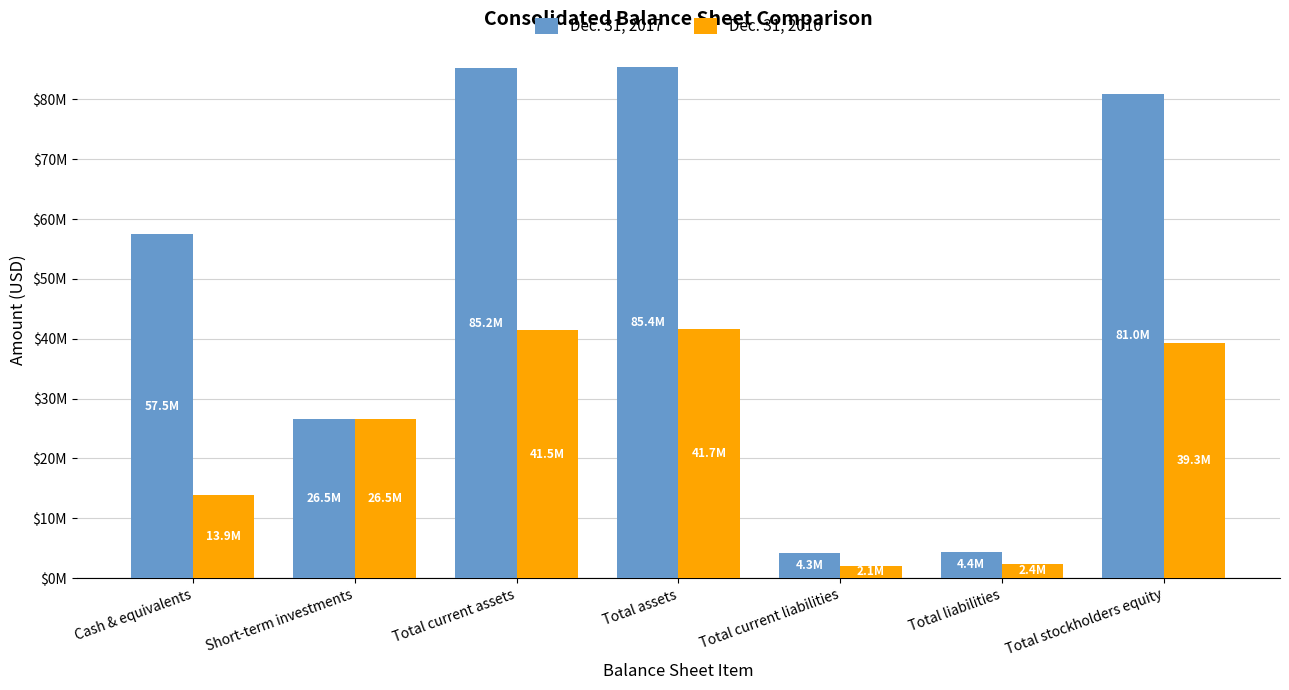

What is the total value across all series at Total assets?

127094283